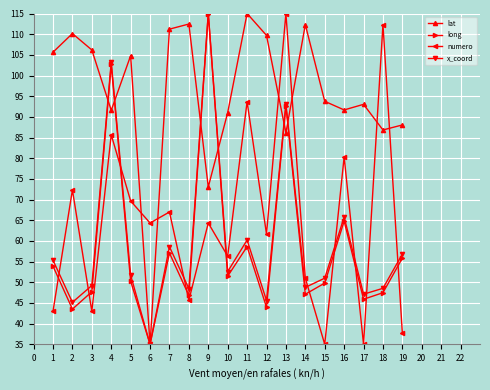

How many interior local peaks does the long series have?

6